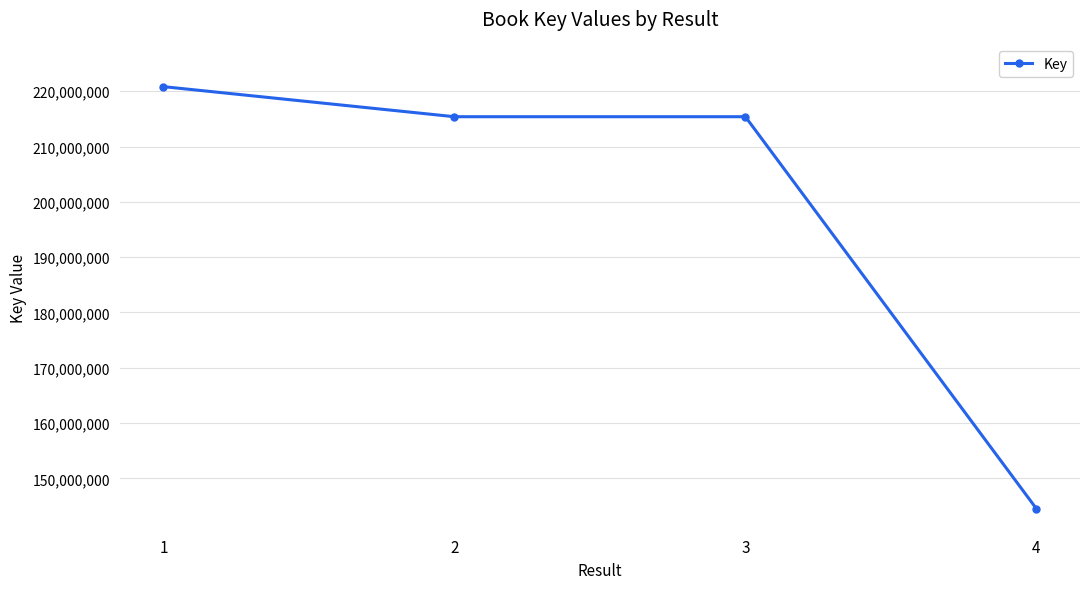

Between 3 and 4, which is larger?

3